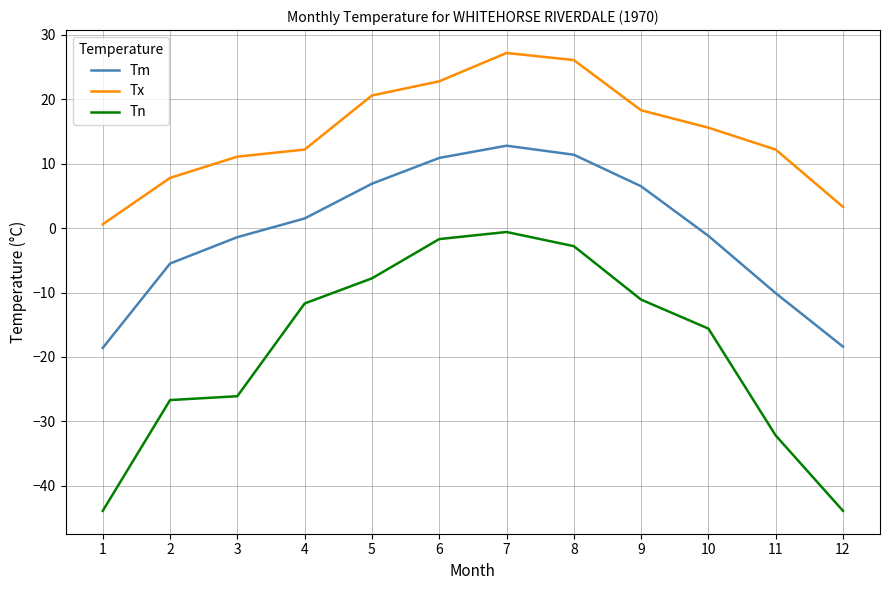

Is it true that Tx equals 2.2 at 2?

False